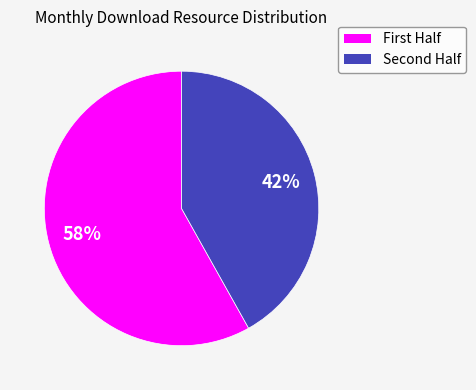

To the nearest percent, what is the difference between the largest and smallest slice percentages?

16%